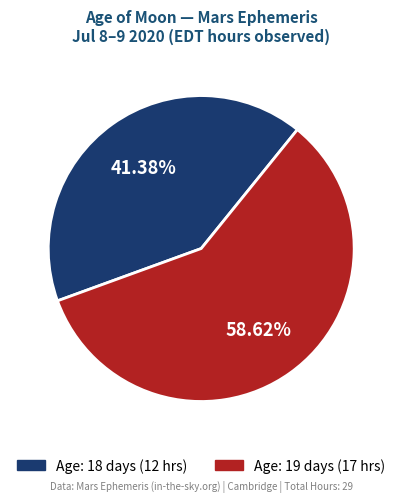

Is there any slice that represents more than half of the pie?

Yes